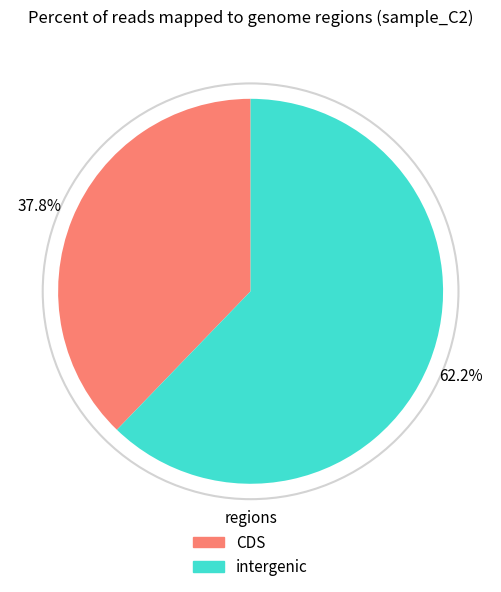

Count the number of slices in the pie.

2